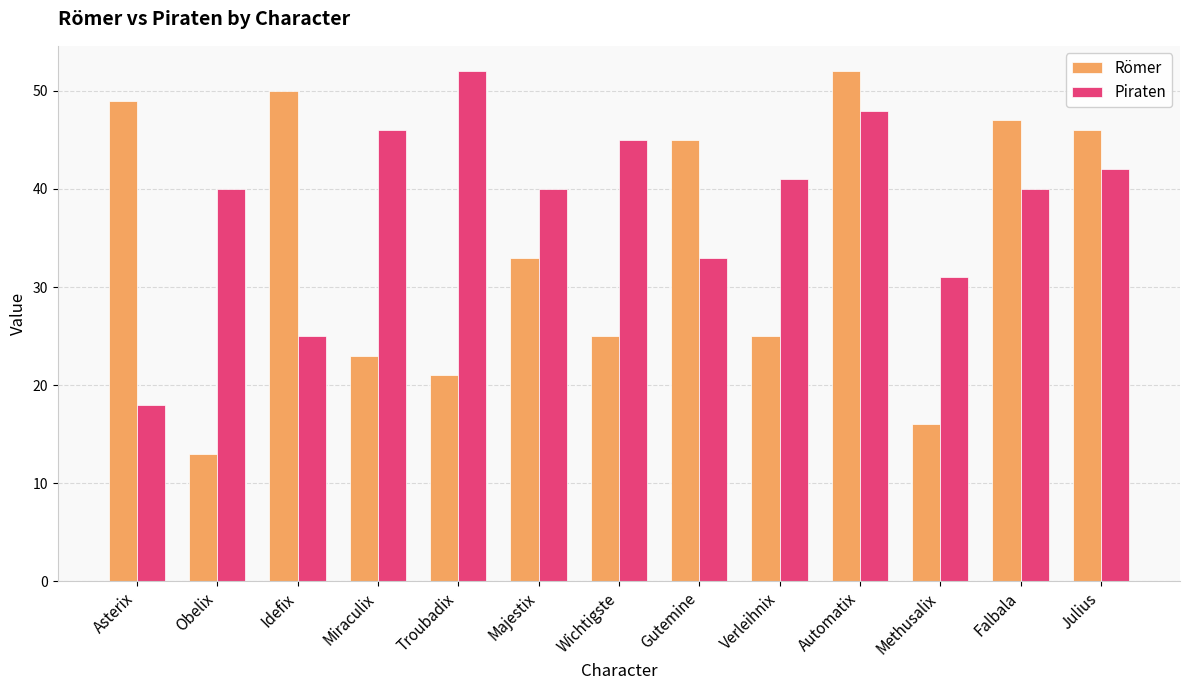

What position from the left is Asterix?

1